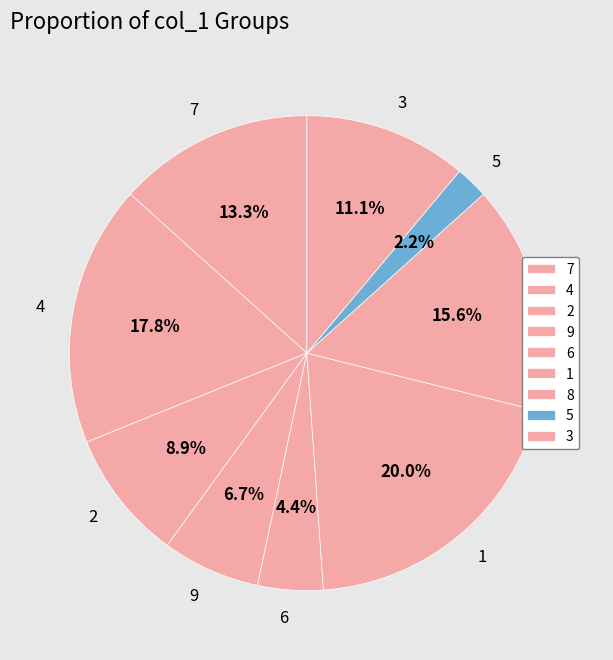

Which slice is the smallest?

5